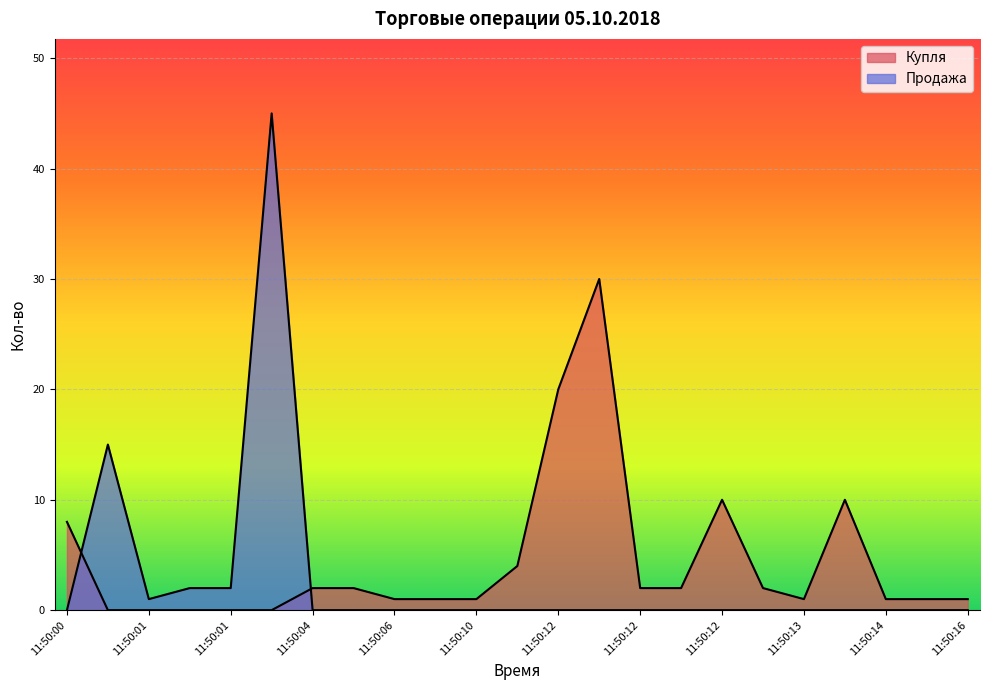

Rank the series by their maximum value, from lowest to highest.

Купля, Продажа